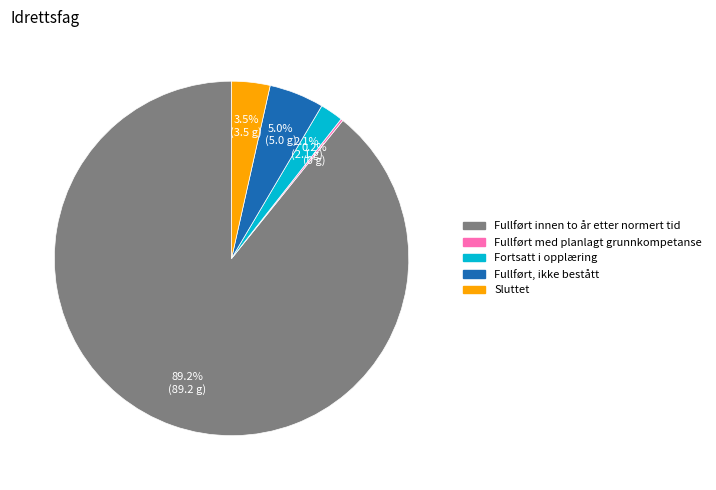

Which slice is the largest?

Fullført innen to år etter normert tid